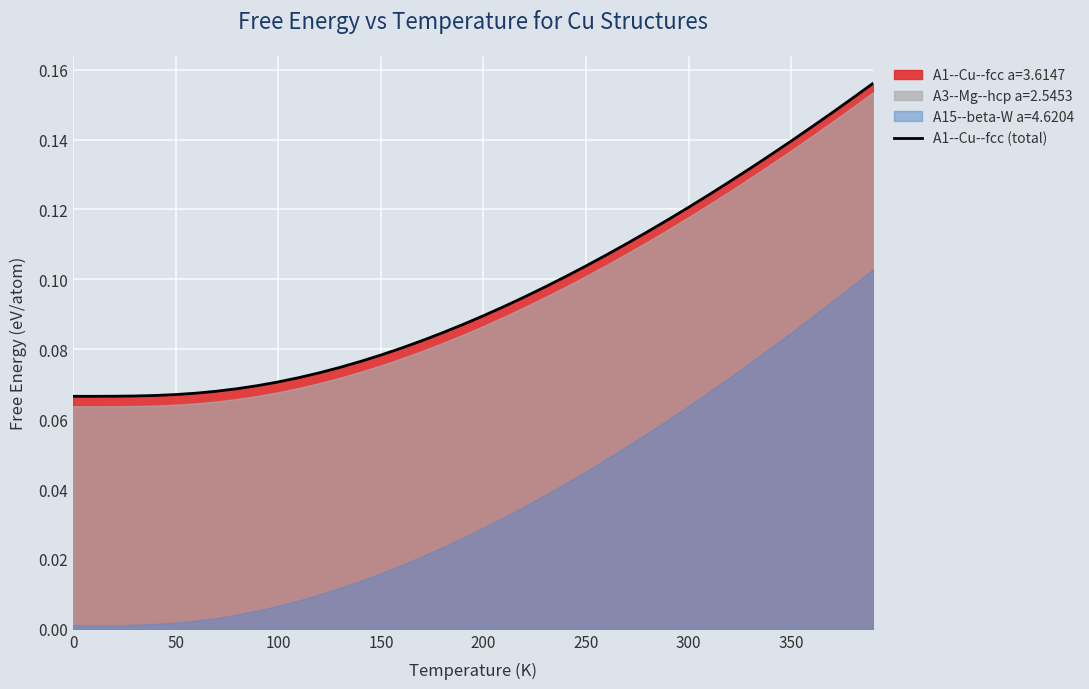

Reading left to right, list all the values displayed in this chart.

0.1	0.1	0.1	0.1	0.1	0.1	0.1	0.1	0.1	0.1	0.1	0.1	0.1	0.1	0.1	0.1	0.1	0.1	0.1	0.1	0.1	0.1	0.1	0.1	0.1	0.1	0.1	0.1	0.1	0.1	0.1	0.1	0.1	0.1	0.1	0.1	0.1	0.1	0.2	0.2